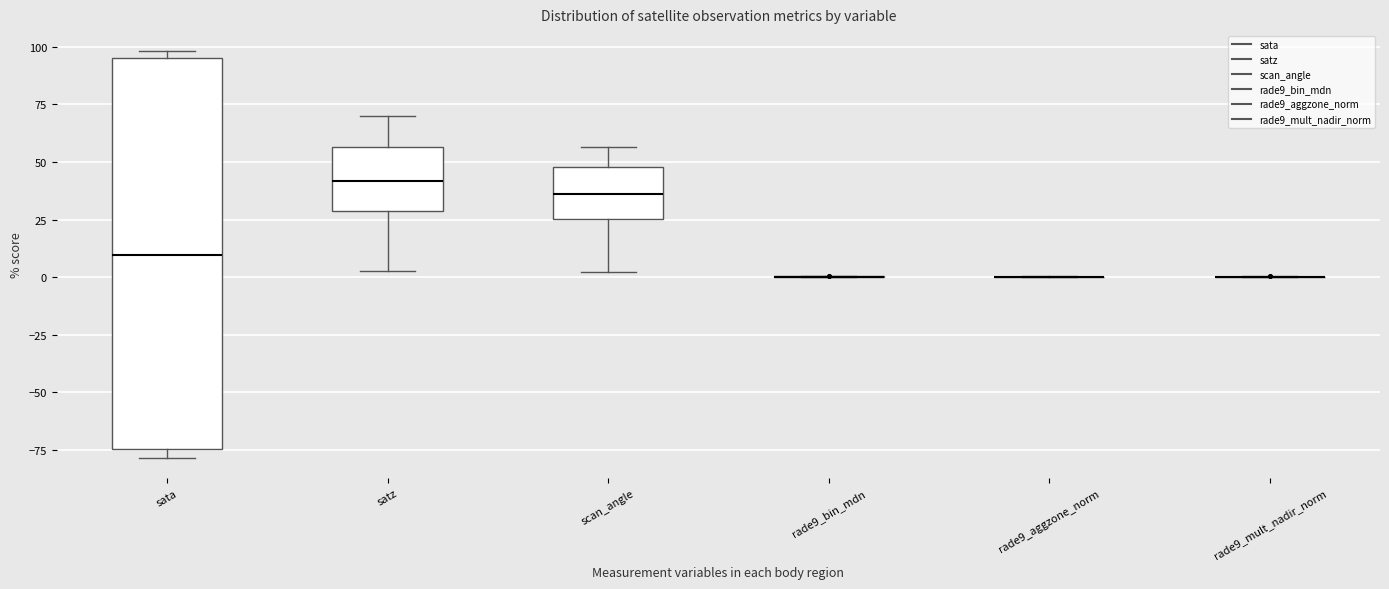

Reading left to right, transcribe this box plot: for each box, give where its median line is, the range the box spans, and where its two whiskers end, as read against the y-axis. The values are not printed on the chart, so give them approximately, as read against the axis.

sata: median 10, box -75 to 95, whiskers -80 to 100
satz: median 40, box 30 to 55, whiskers 5 to 70
scan_angle: median 35, box 25 to 50, whiskers 0 to 55
rade9_bin_mdn: box collapsed to a line at 0, whiskers 0 to 0
rade9_aggzone_norm: box collapsed to a line at 0, whiskers 0 to 0
rade9_mult_nadir_norm: box collapsed to a line at 0, whiskers 0 to 0